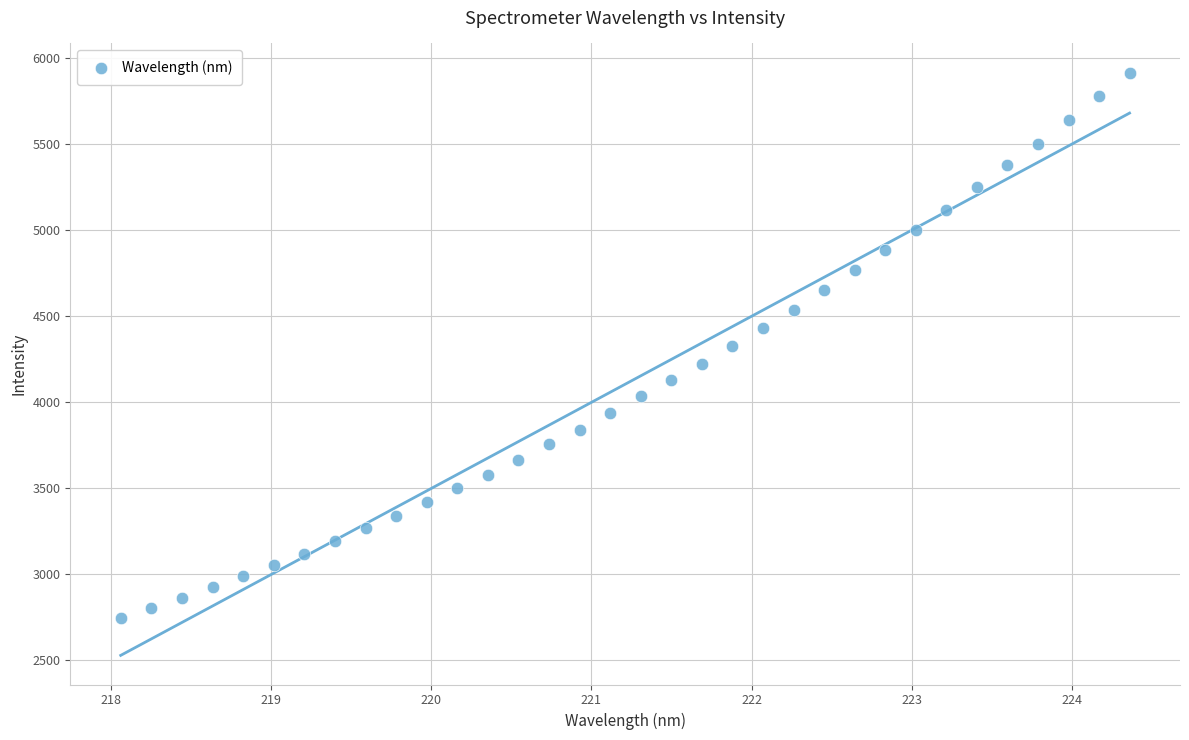

What is the range of Y values (max minus min)?

3172.8